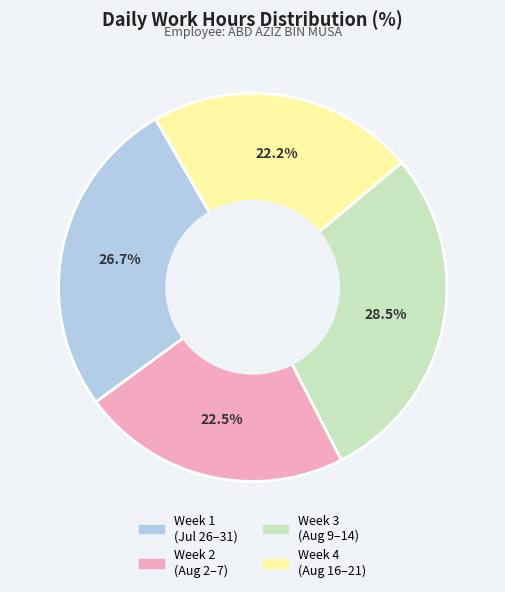

Does any single category account for the majority?

No